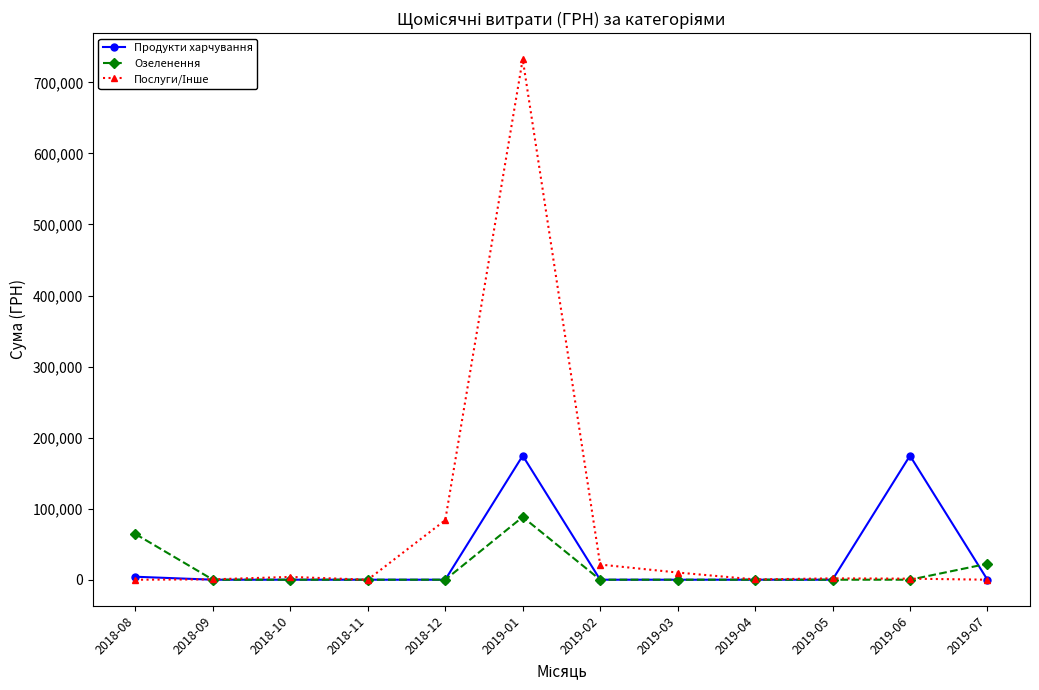

The value of Озеленення at 2018-12 is 0.0. True or false?

True